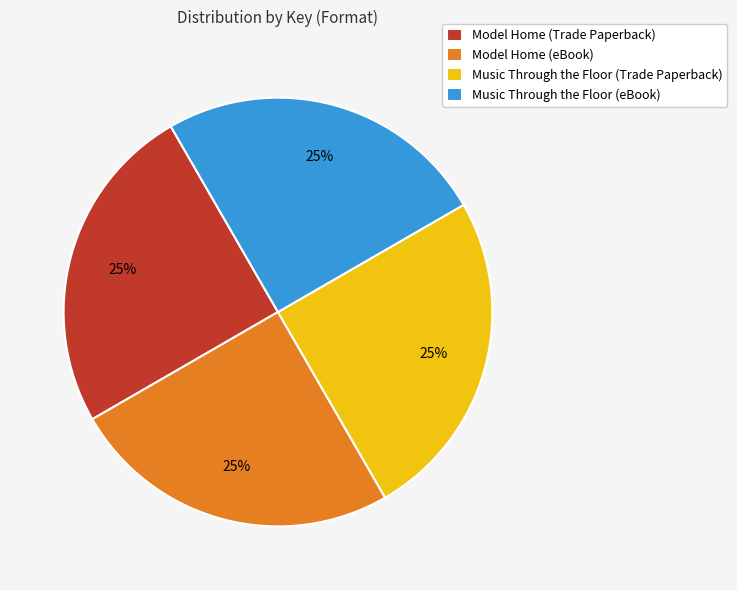

What percentage is the Model Home (eBook) slice, to the nearest percent?

25%